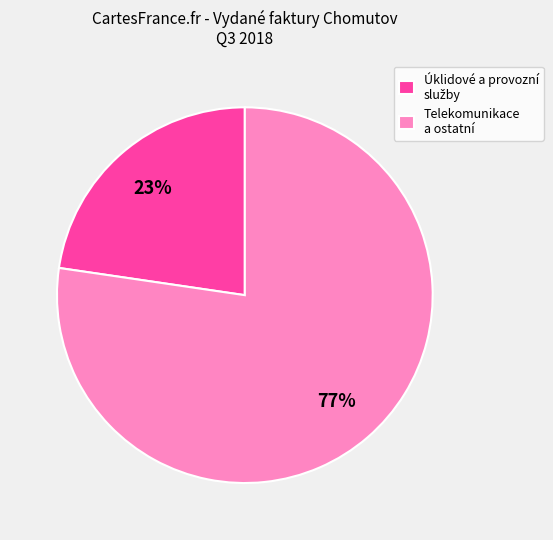

To the nearest percent, what percentage of the pie is Telekomunikace a ostatní?

77%